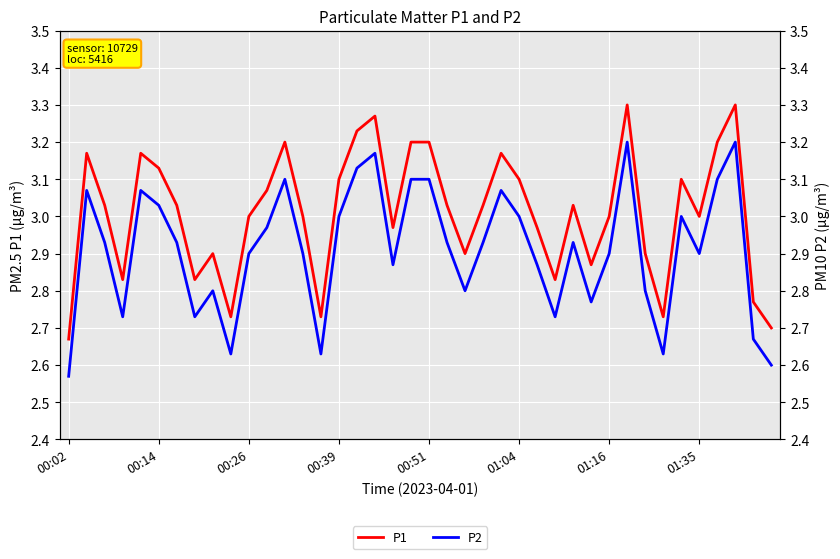

What position from the right is 28?

12